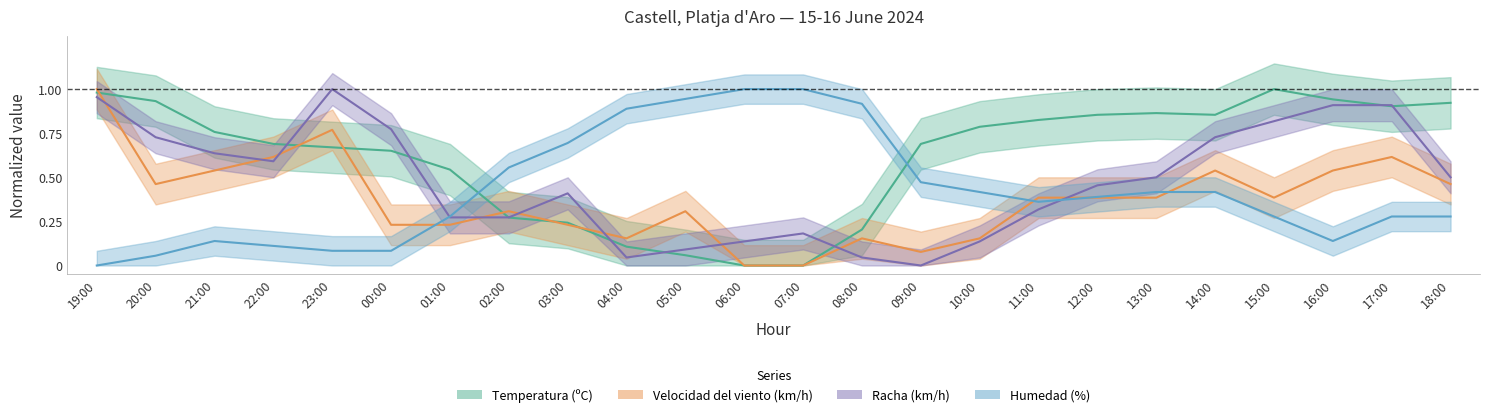

True or false: Velocidad del viento (km/h) has more than 0 points higher than both neighbors.

True